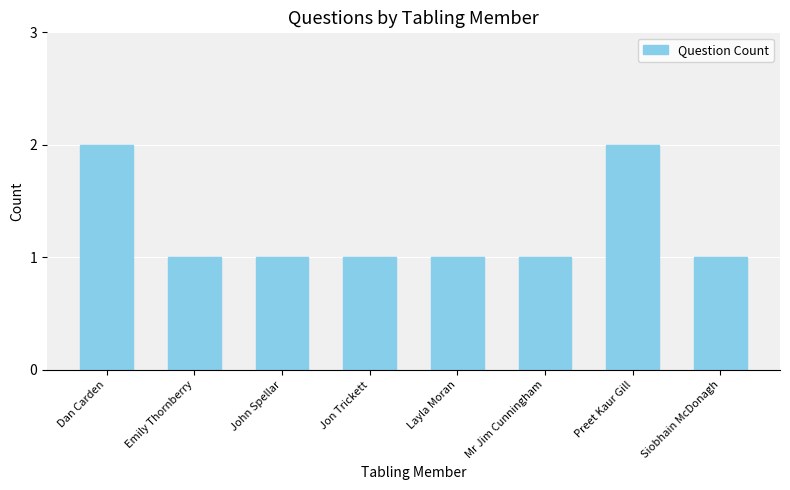

Reading left to right, list all the values displayed in this chart.

2	1	1	1	1	1	2	1